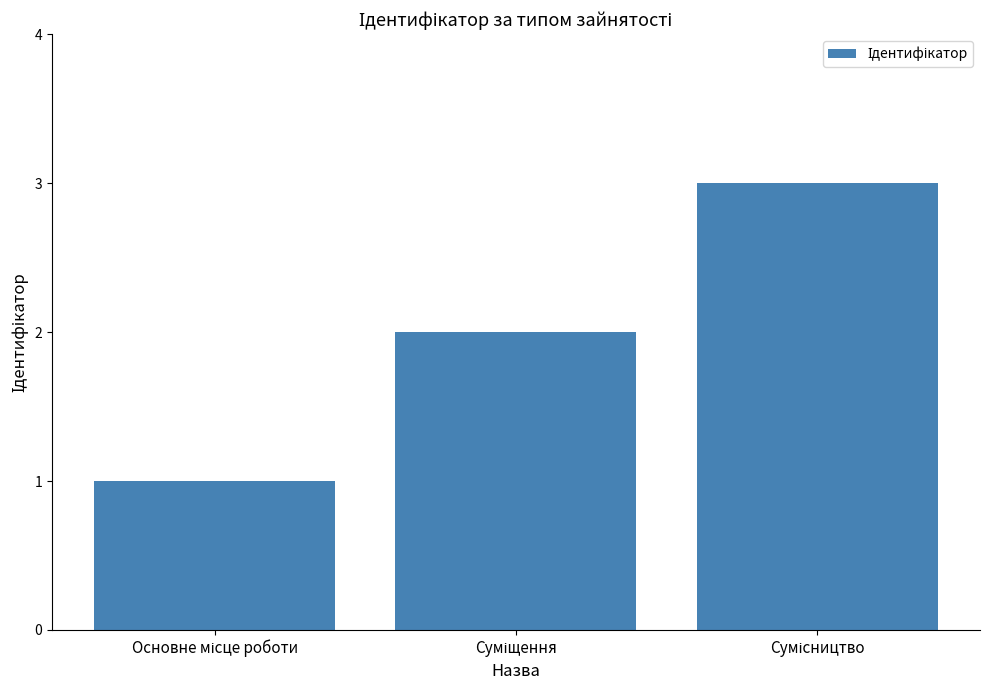

What is the value of the 3rd bar from the left?

3